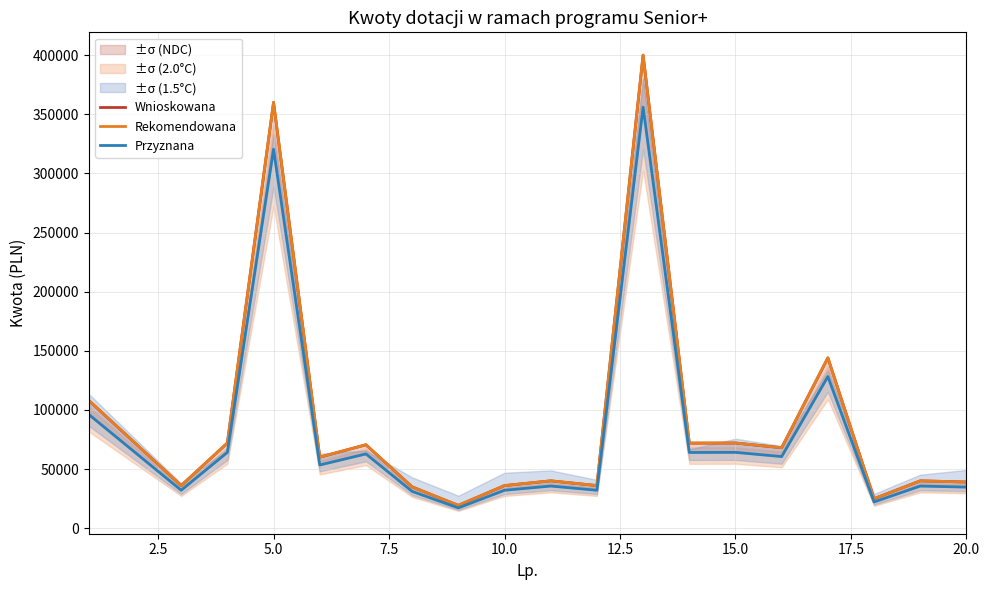

How many lines are shown in the chart?

3